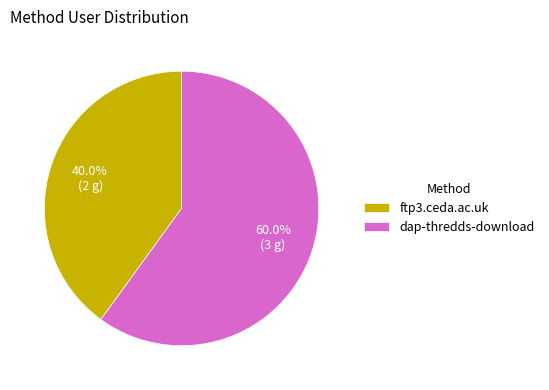

To the nearest percent, what is the difference between the ftp3.ceda.ac.uk and dap-thredds-download slice percentages?

20%